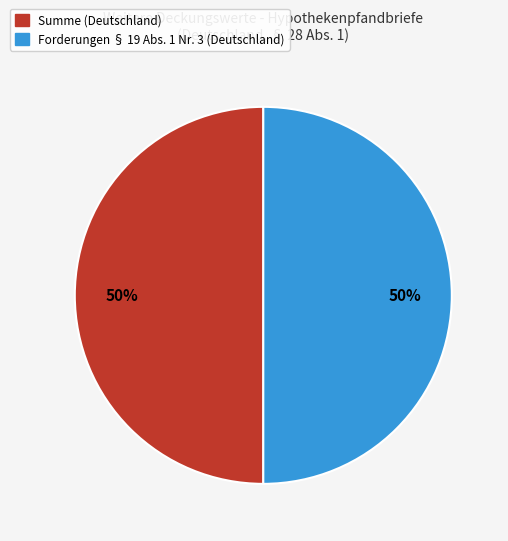

Is it true that Forderungen § 19 Abs. 1 Nr. 3 (Deutschland) is 50% of the pie?

True